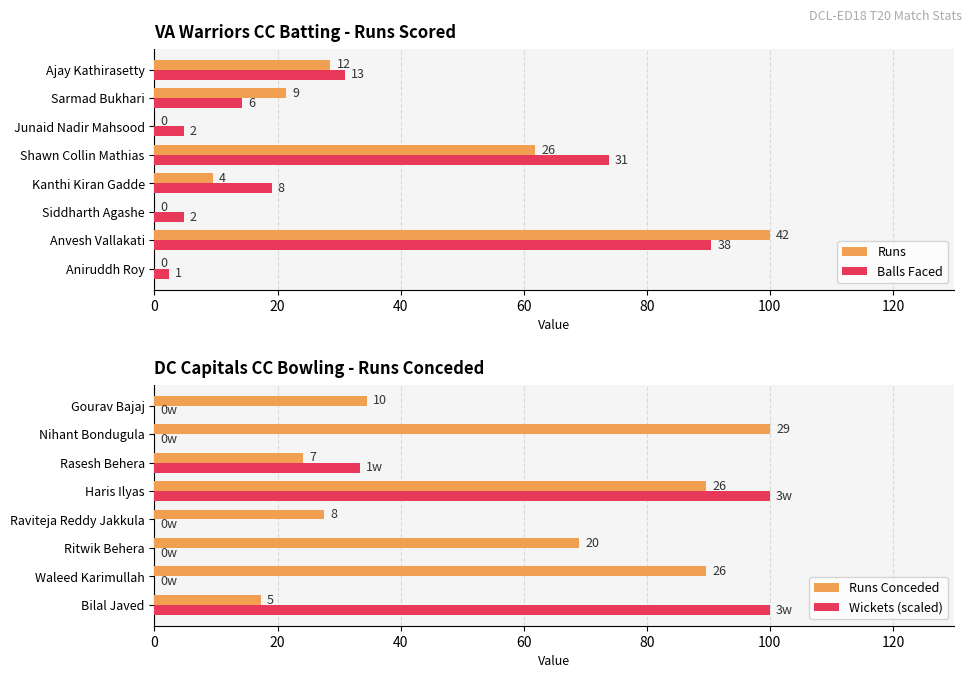

What is the maximum value for Runs Conceded?

100.0